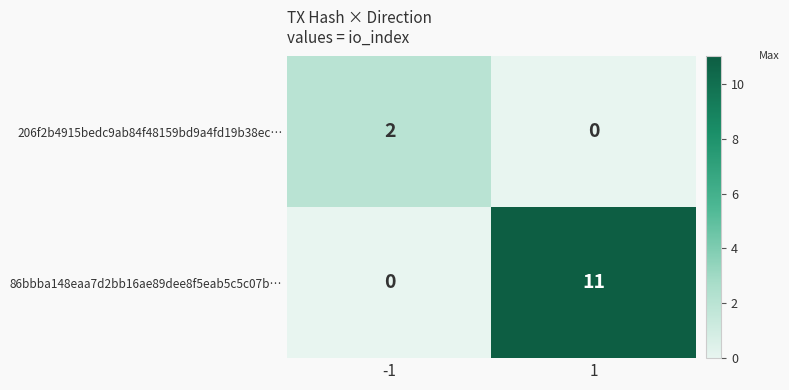

At which category is the sum across all series the highest?

1